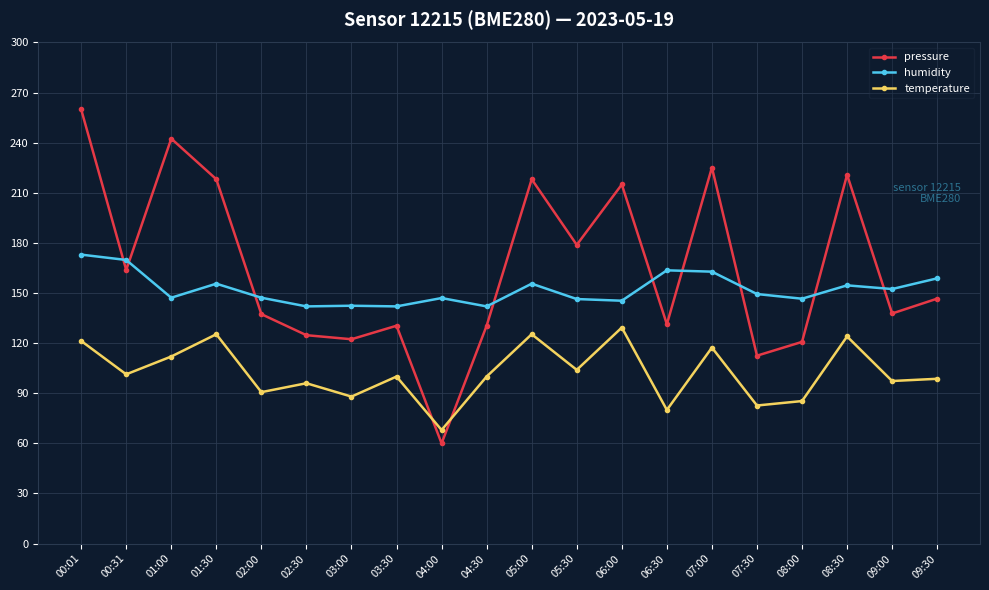

Where does the pressure series first go above 146?

00:01